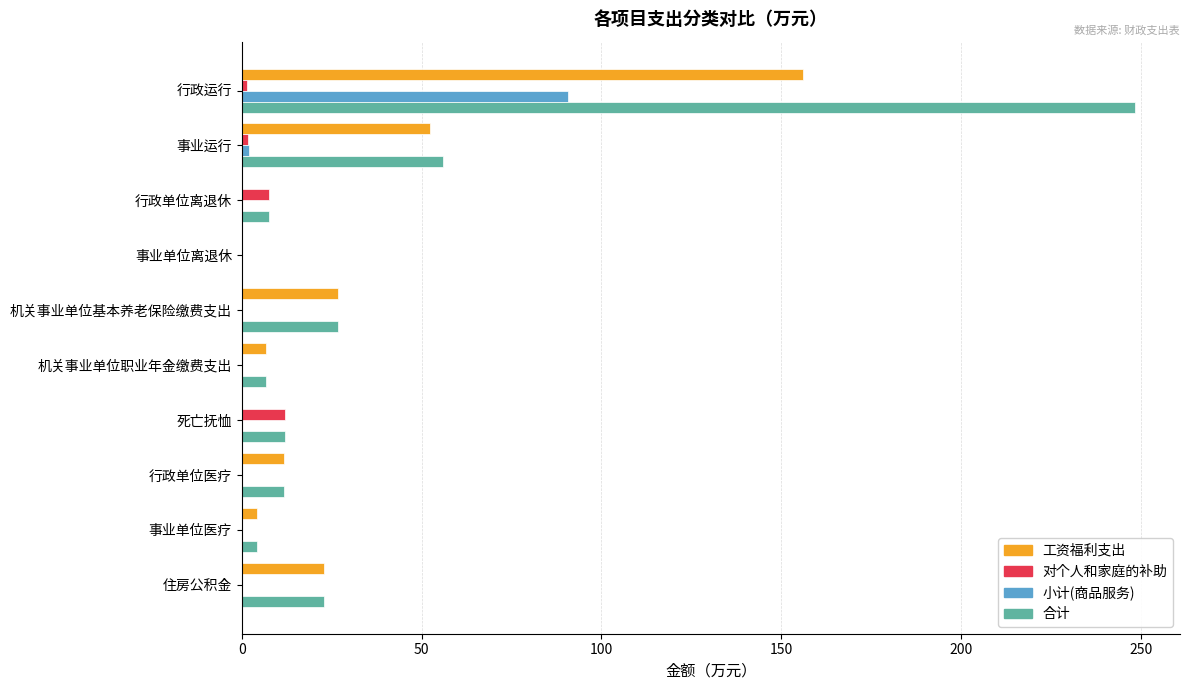

At which category is the sum across all series the highest?

行政运行